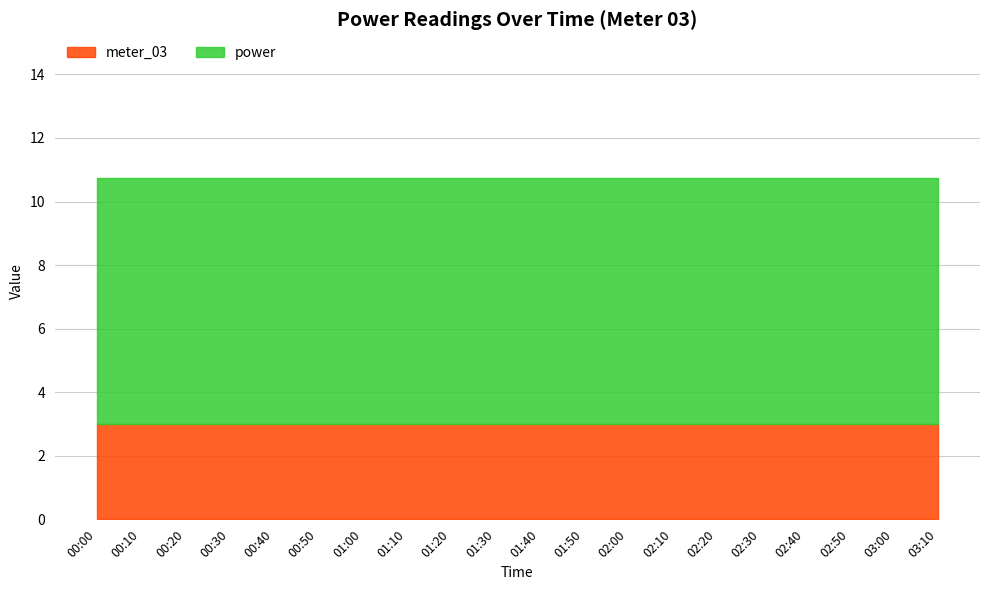

Which has a higher value, 00:30 or 02:00?

00:30